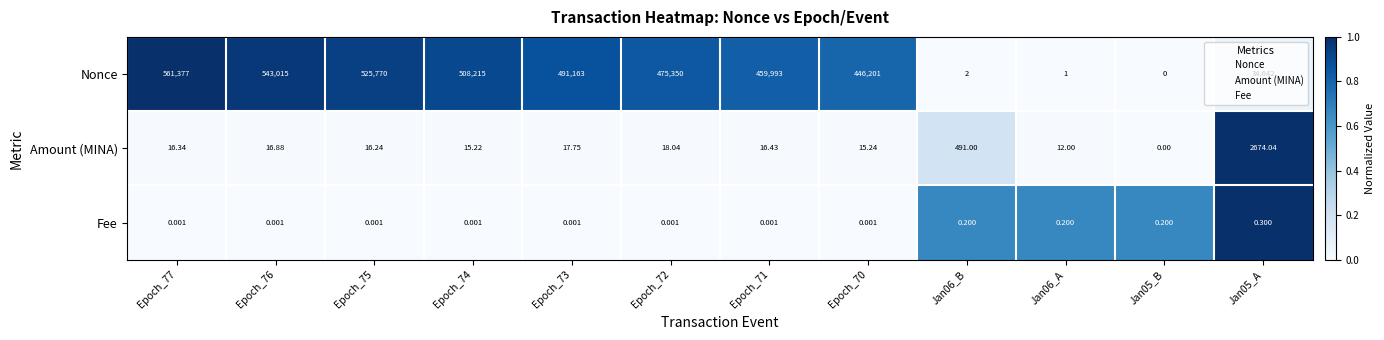

At Jan05_A, list the series in order from smallest to largest.

Fee, Amount (MINA), Nonce